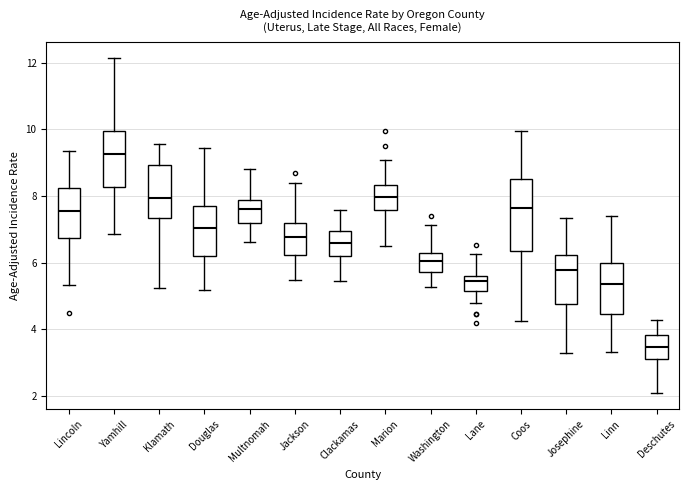

Where is the lower edge of the box for Deschutes on the y-axis? The values are not printed on the chart, so give them approximately, as read against the axis.

3.2